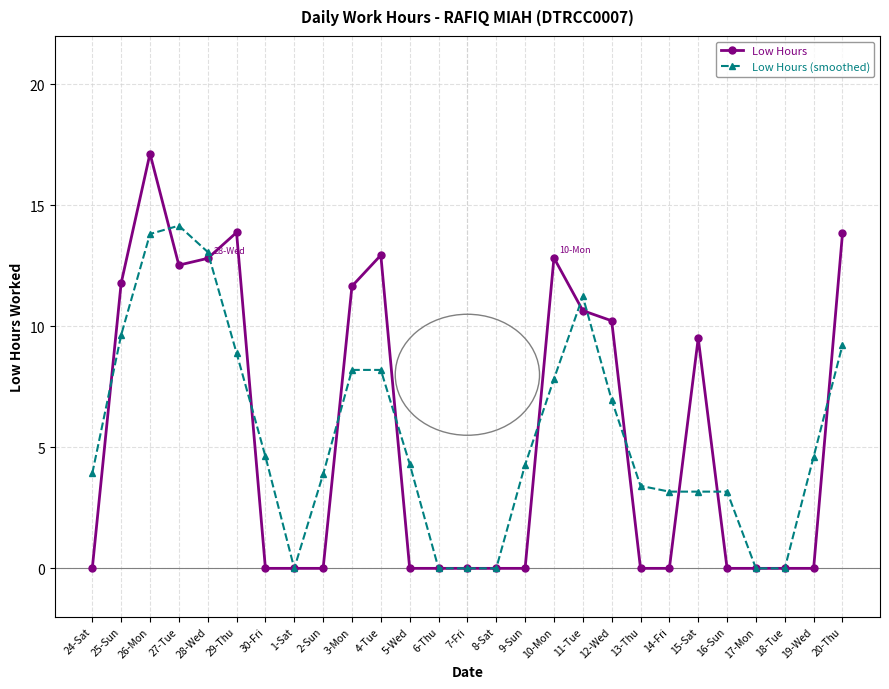

At which category does Low Hours reach its first local peak?

26-Mon